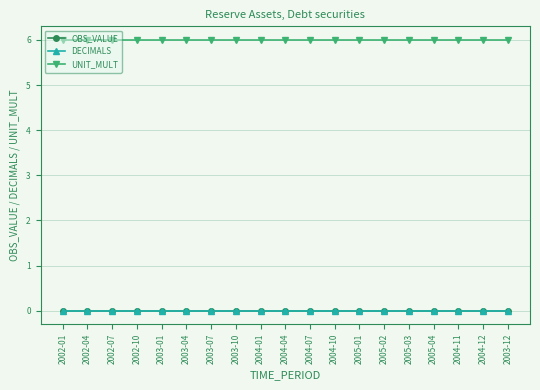

Is this an area chart (filled region under the line)?

No